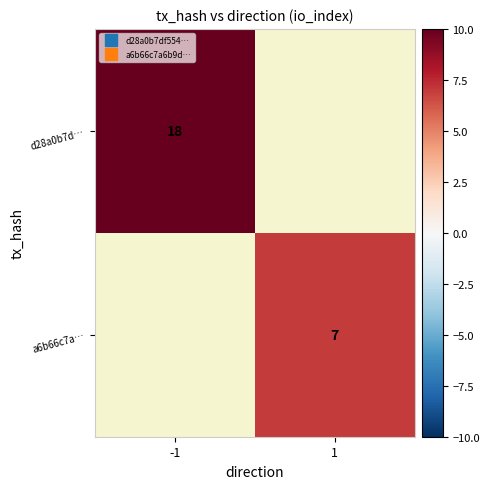

Count the number of data series in this chart.

2